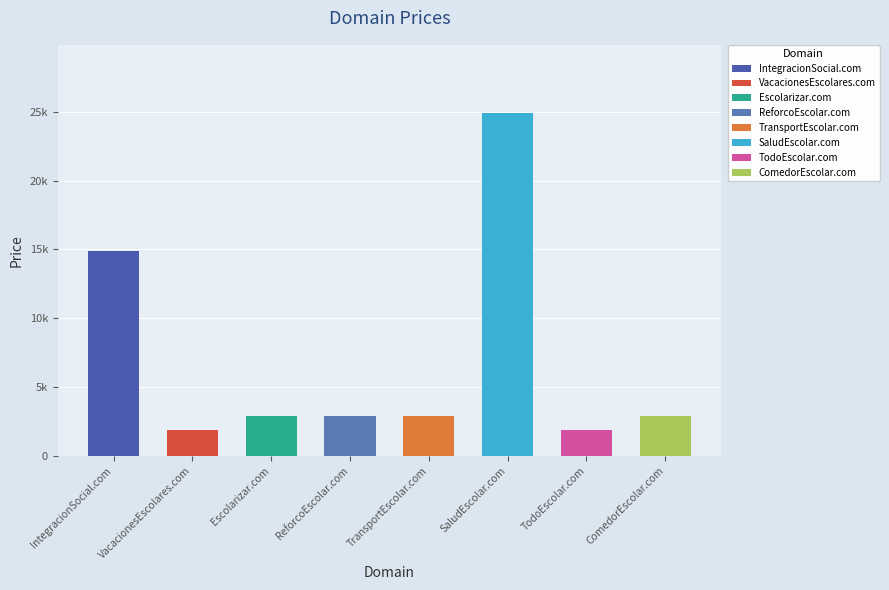

Is it true that the value at TransportEscolar.com is 2888?

True